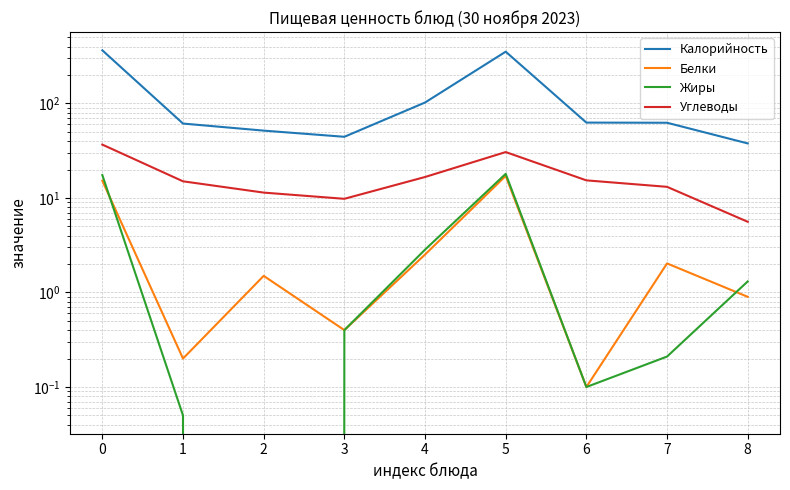

How many interior local peaks does the Калорийность series have?

1